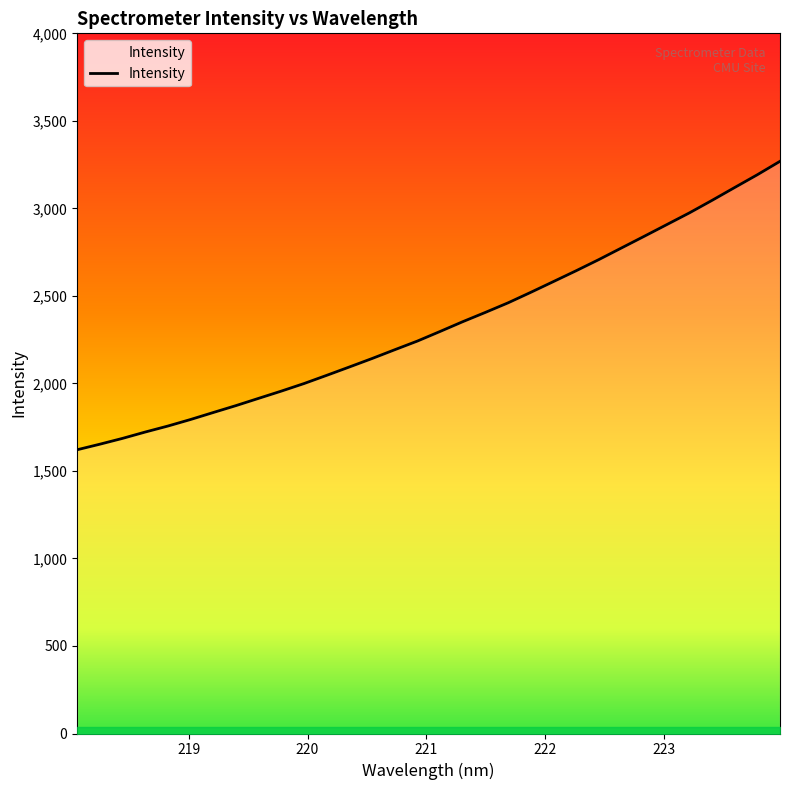

What is the difference between the maximum and minimum values?

1647.9